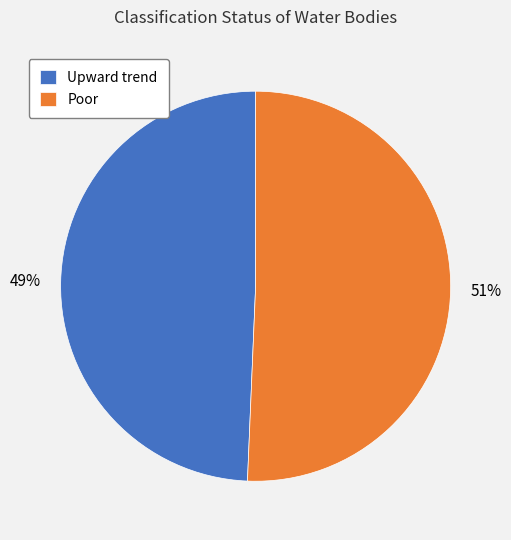

Does any single category account for the majority?

Yes